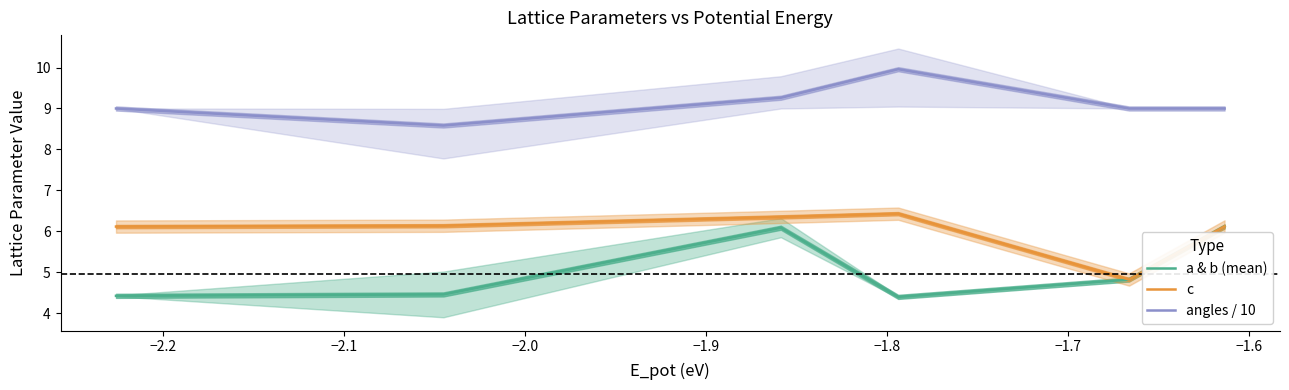

What is the maximum value for a & b (mean)?

6.1